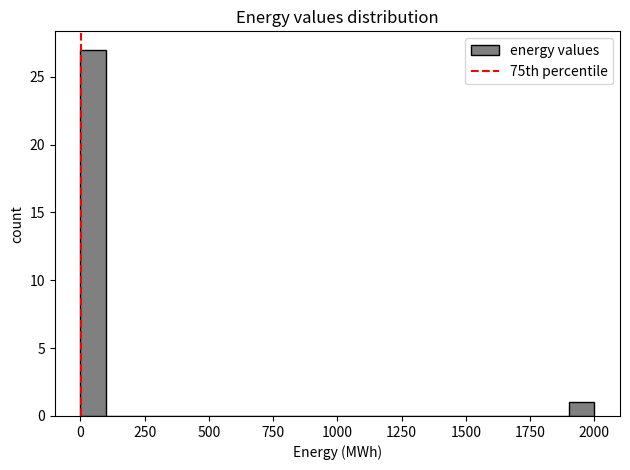

Around what value on the x-axis is the tallest bar? Give the approximate position of its centre, as read against the axis.

50